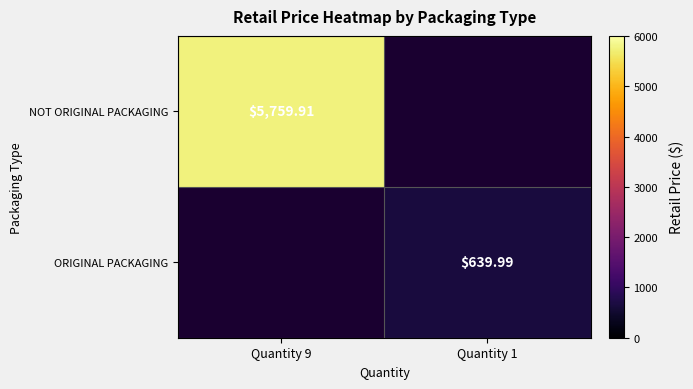

Which label corresponds to the smallest value in the chart?

Quantity 1